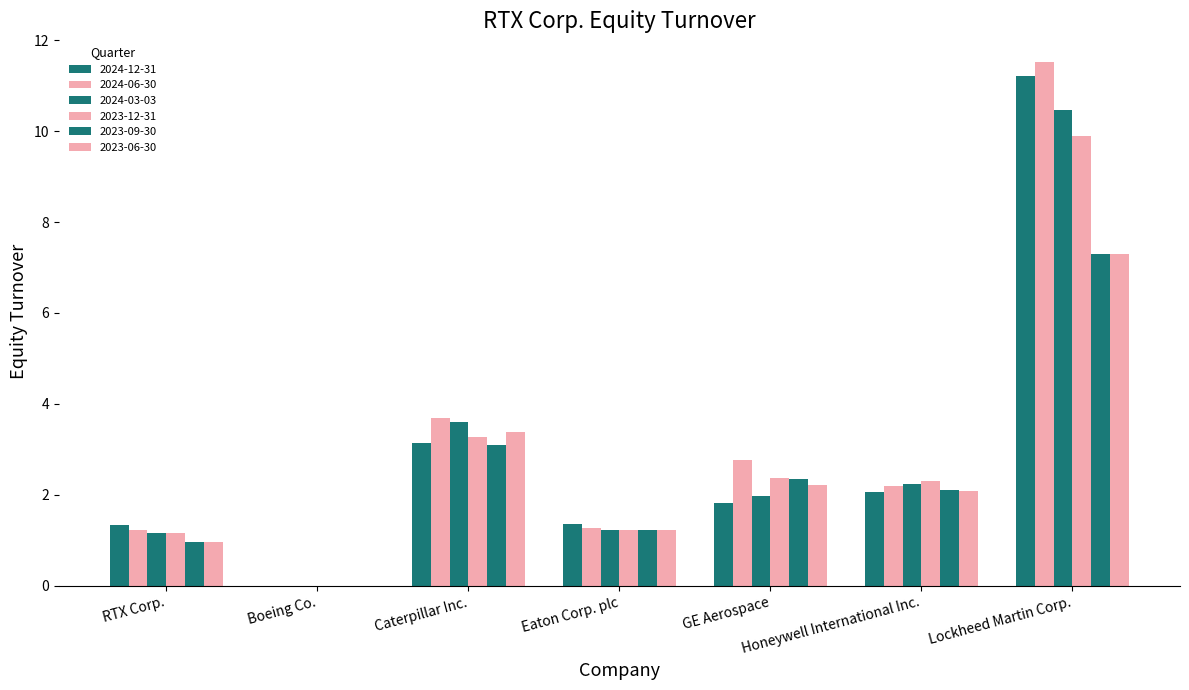

Are the bars grouped side by side (vs. stacked)?

Yes